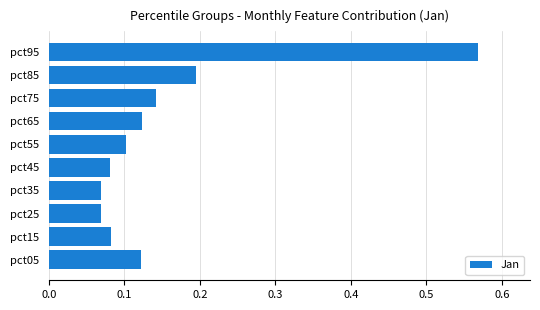

At which category does the chart reach its peak across all series?

pct95